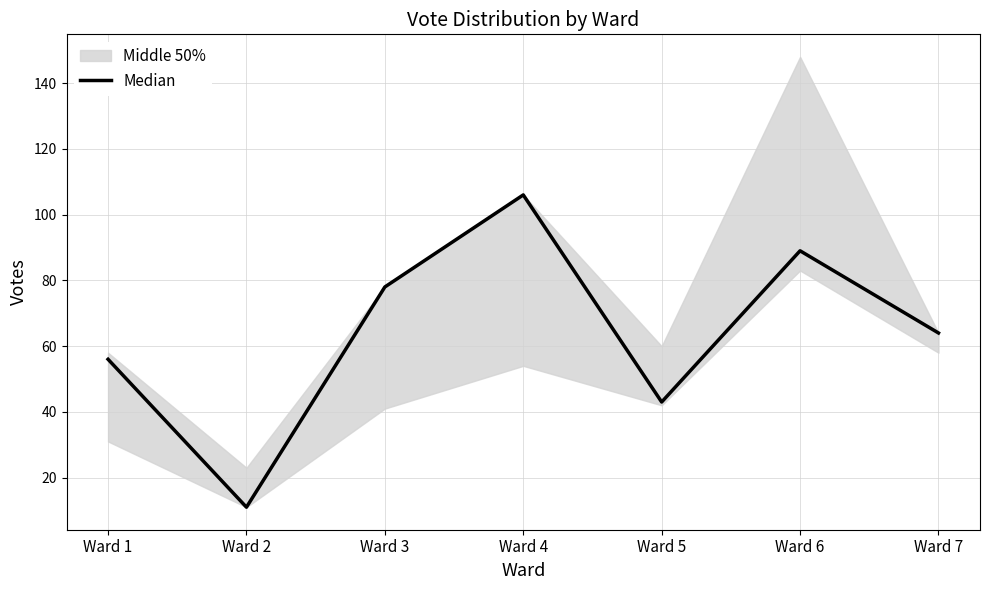

How many lines are shown in the chart?

1